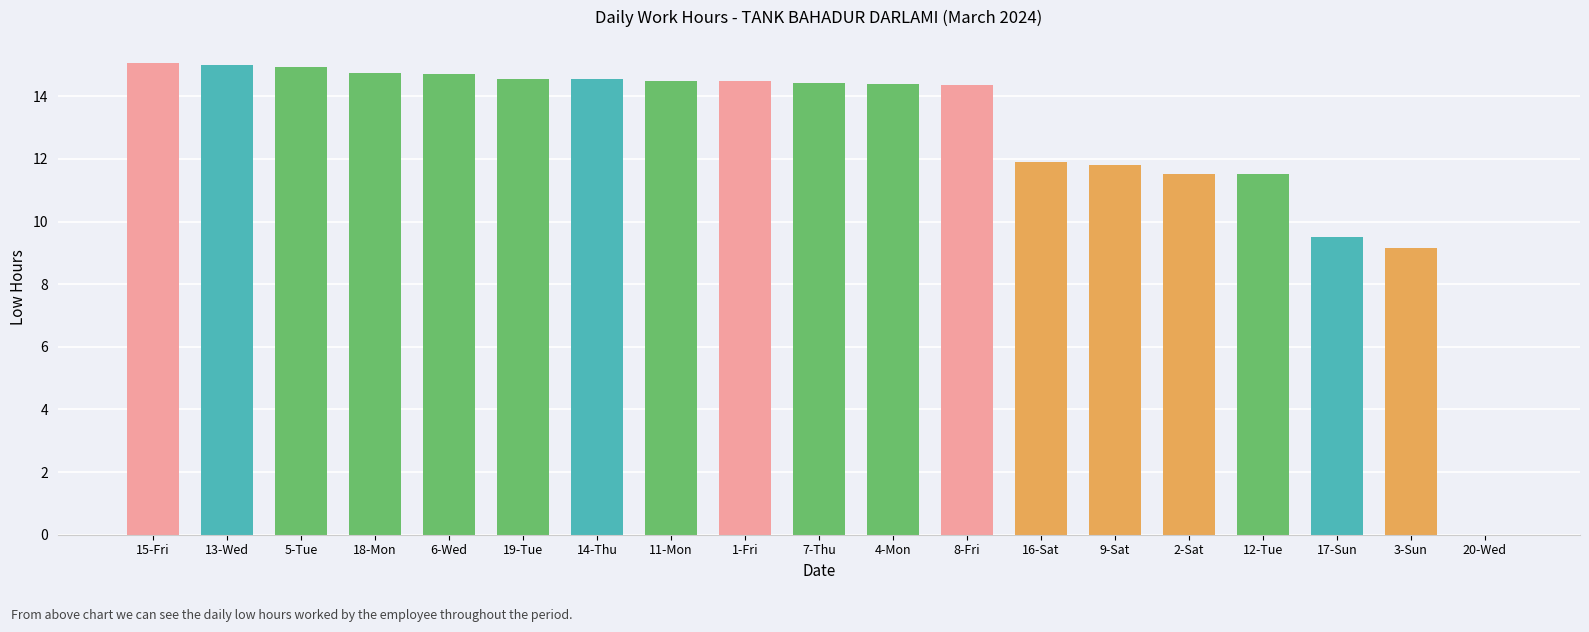

What is the average value?

12.7